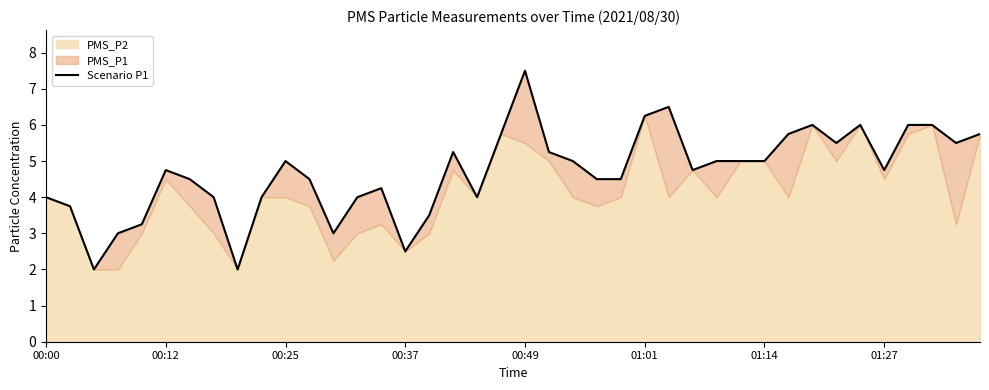

What is the ratio of the value at 27 to the value at 20?

0.6